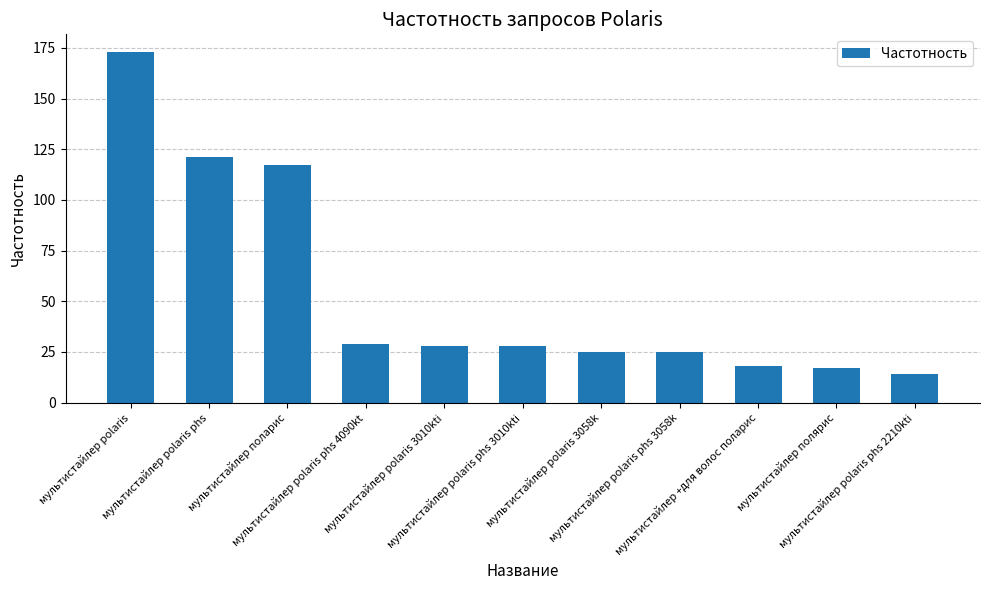

What is the average value?

54